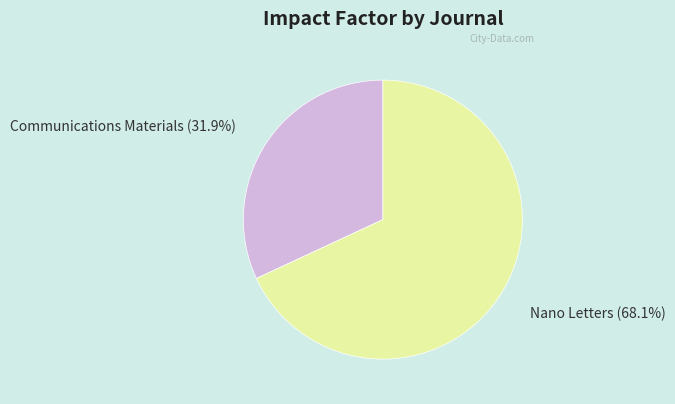

Which has a higher value, Communications Materials or Nano Letters?

Nano Letters